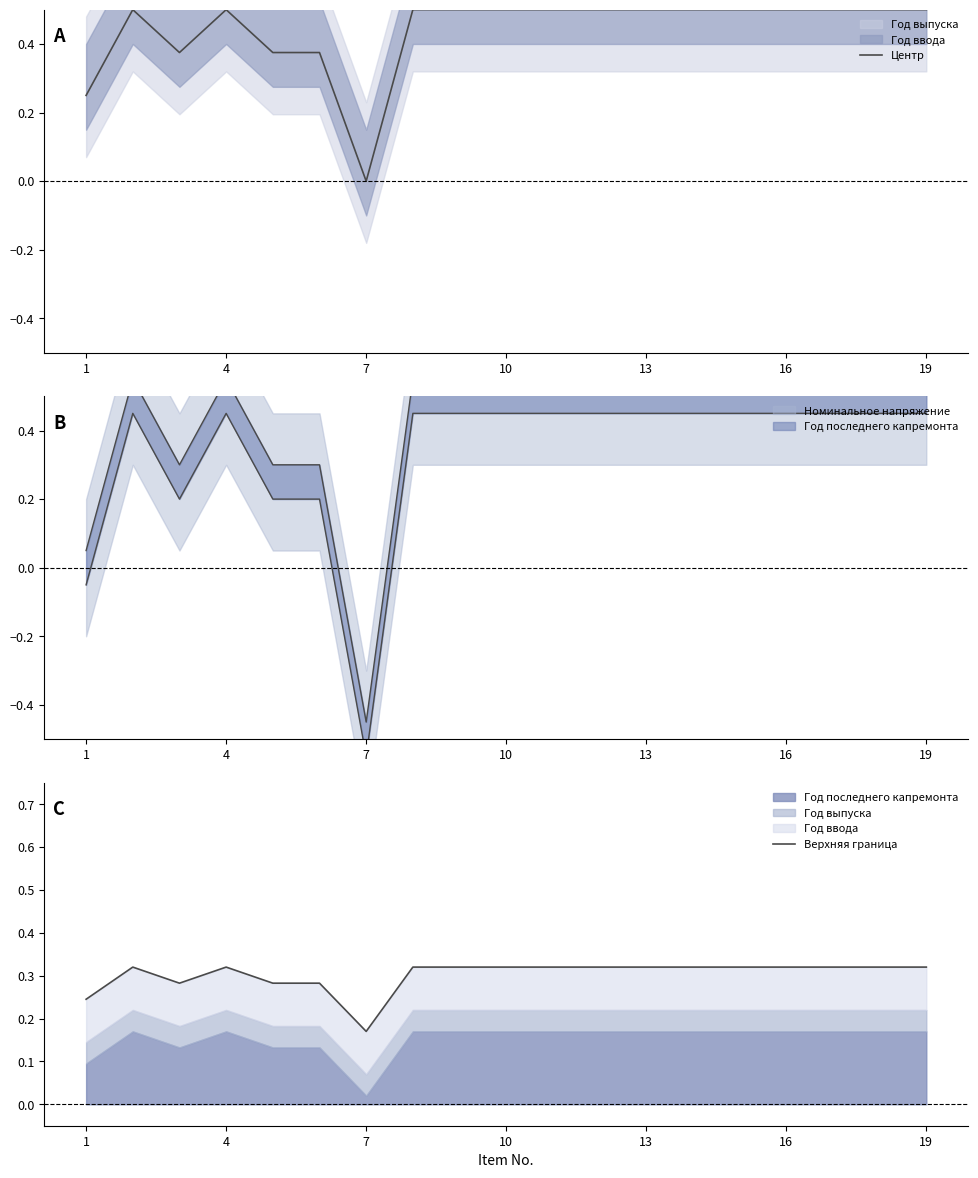

The value of Верхняя граница at 10 is 0.2. True or false?

False